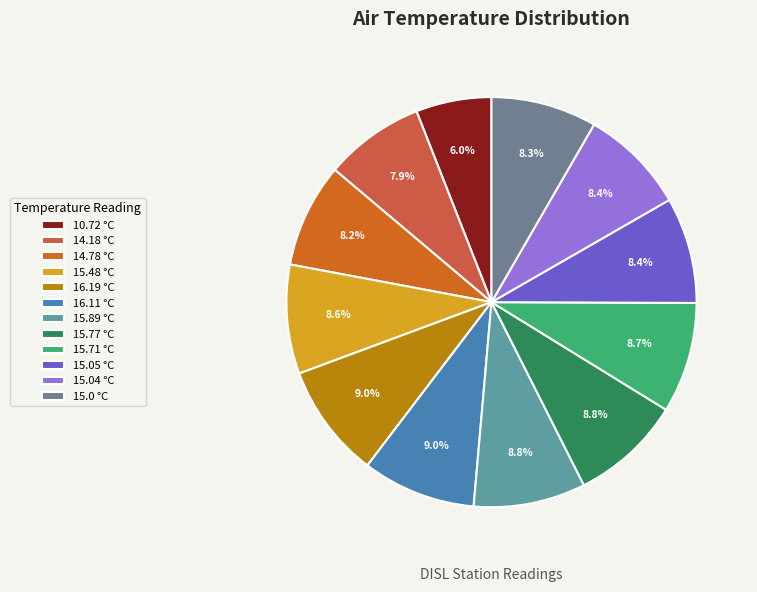

Which slice is the largest?

16.19